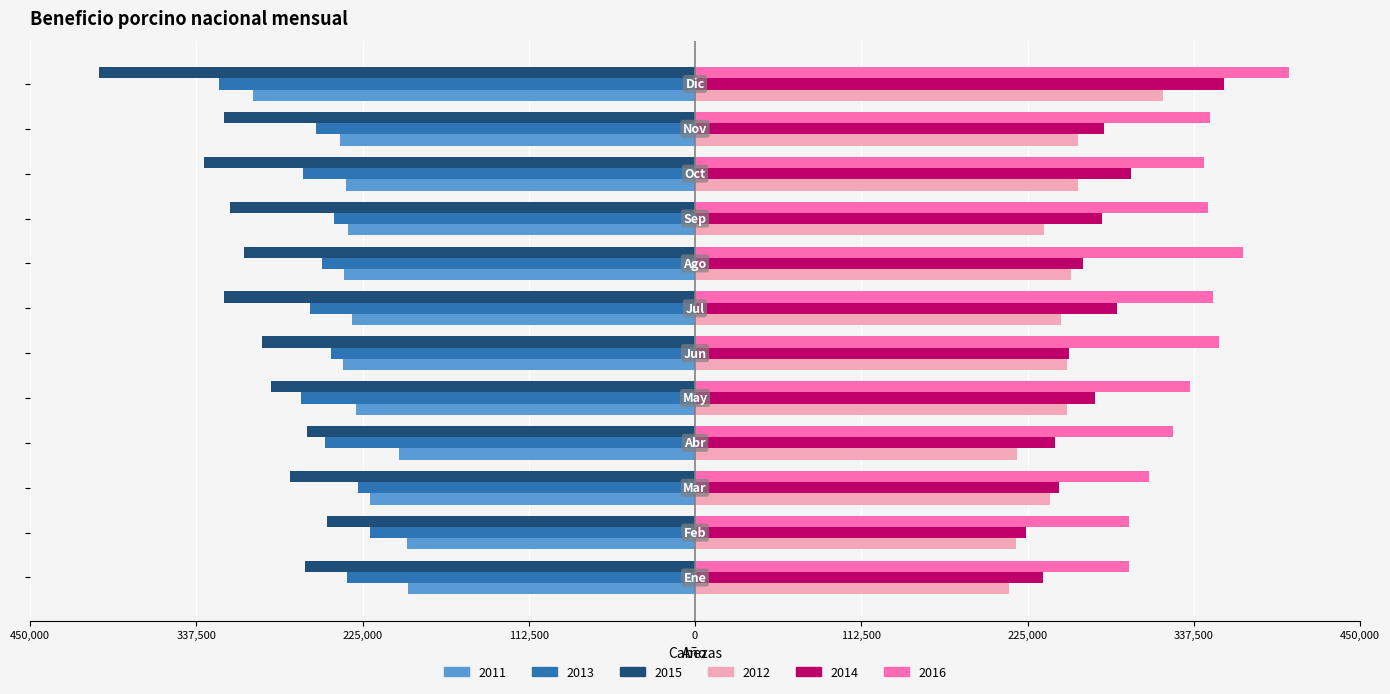

What is the greatest value displayed?

401839